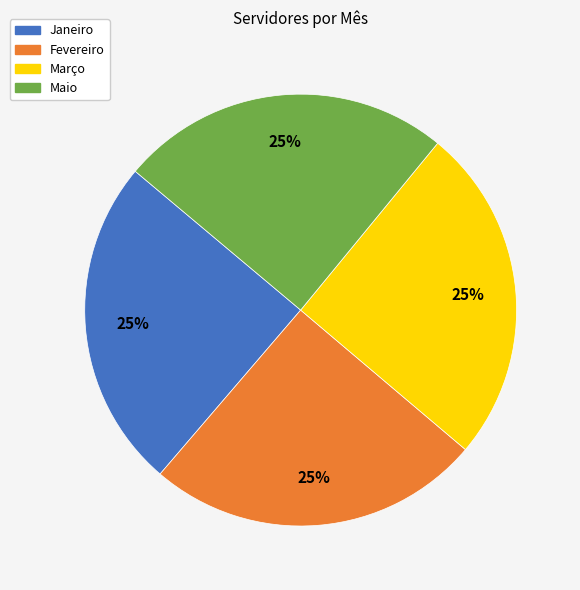

What is the ratio of the value at Março to the value at Fevereiro?

1.0